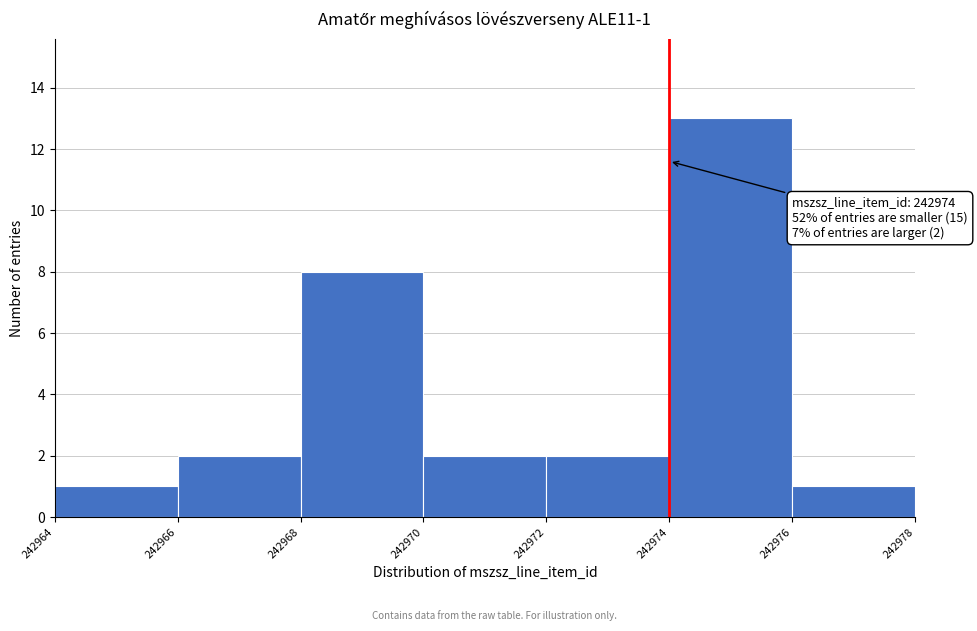

Which range on the x-axis has the tallest bar?

242974 to 242976